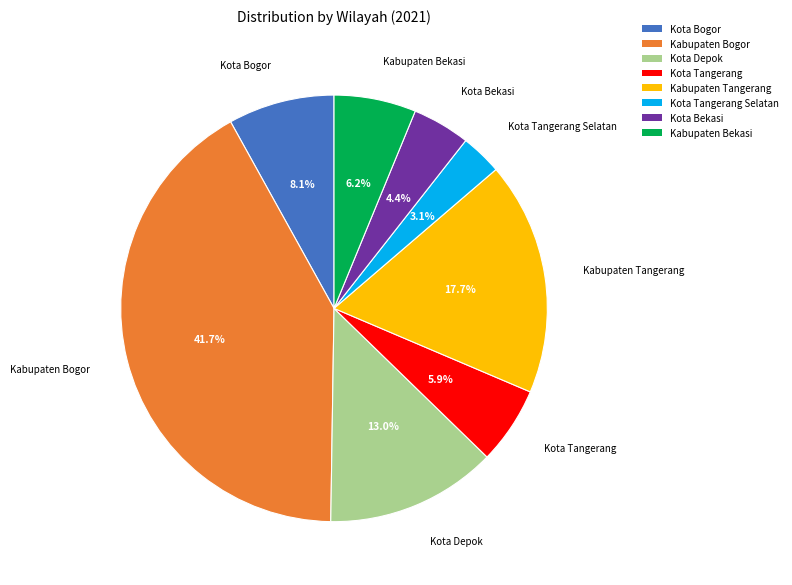

How many segments does this pie chart have?

8